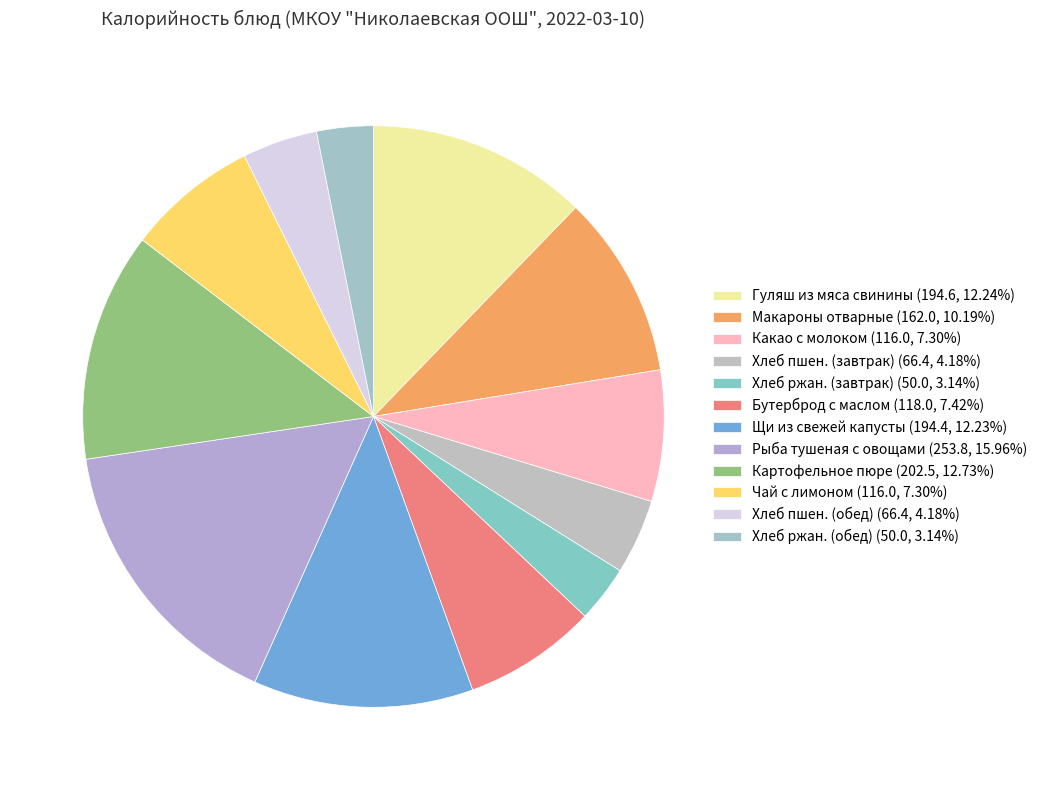

How many slices are in this pie chart?

12